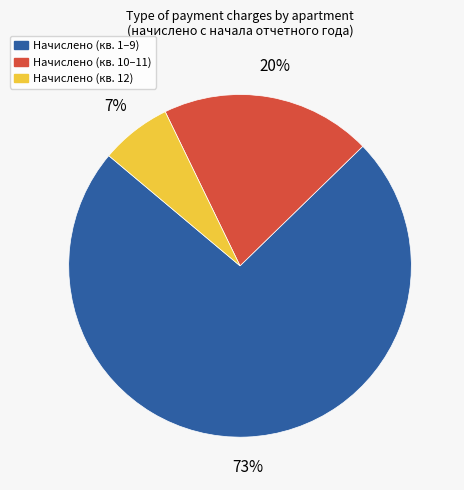

How many segments does this pie chart have?

3